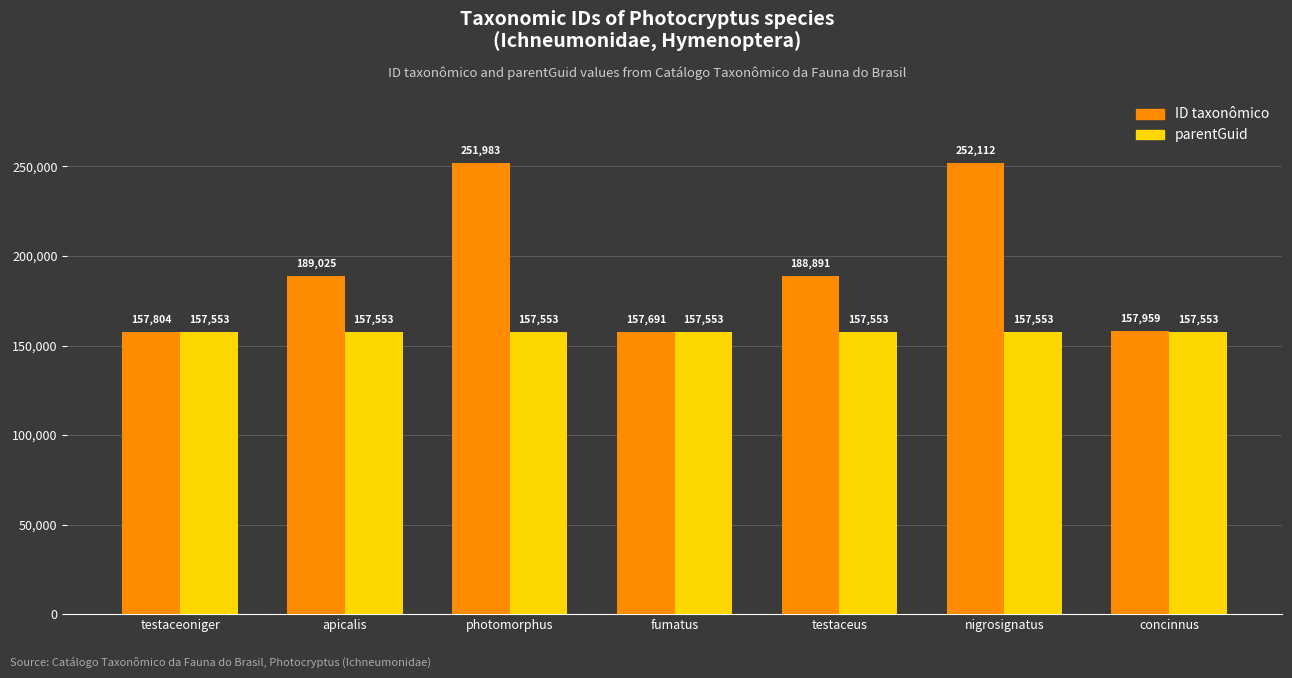

True or false: parentGuid has a value of 157553 at apicalis.

True